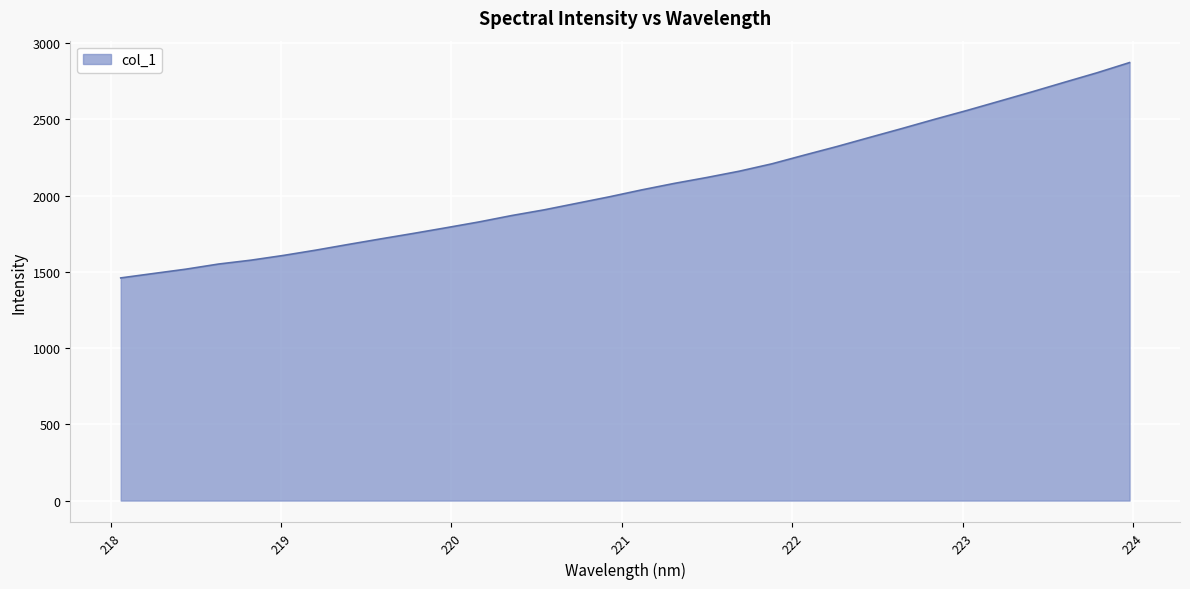

How many lines are shown in the chart?

1